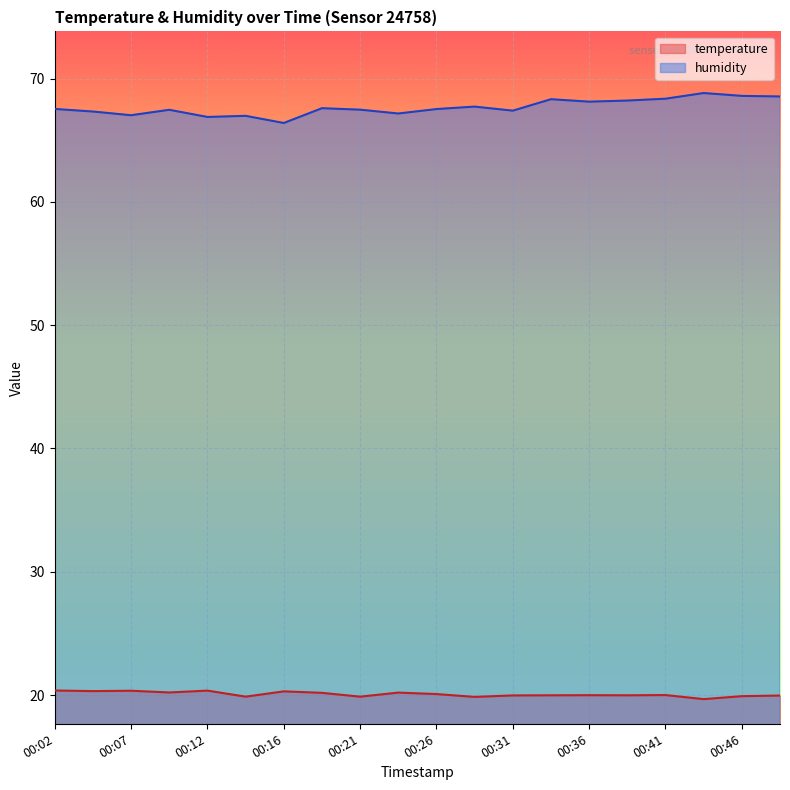

Does the chart display data point markers on the line(s)?

No